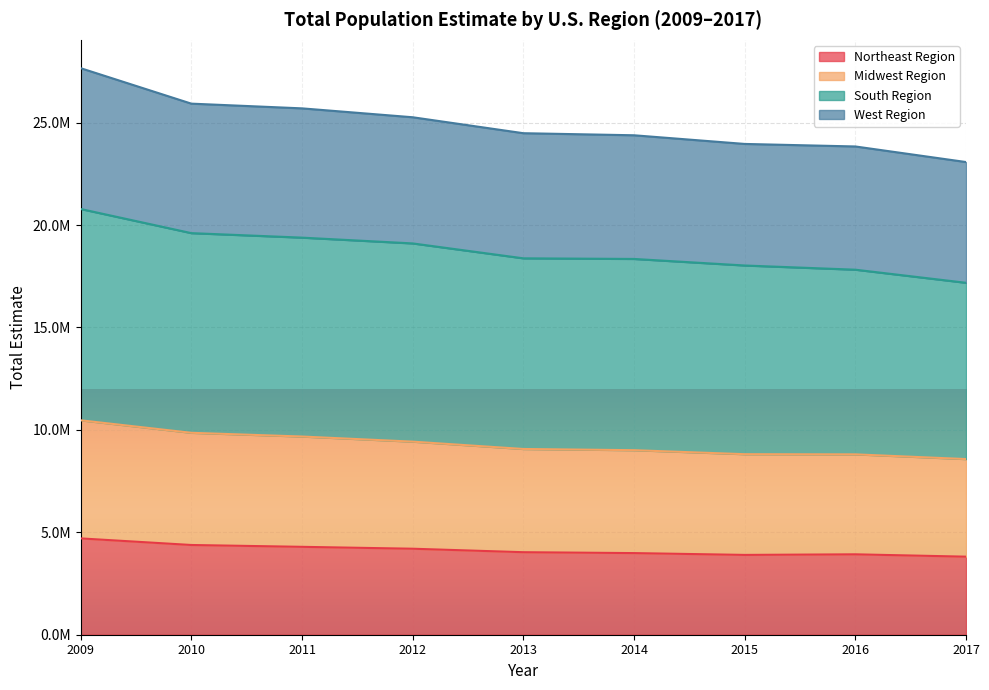

What are all the series names shown in the legend?

Northeast Region, Midwest Region, South Region, West Region